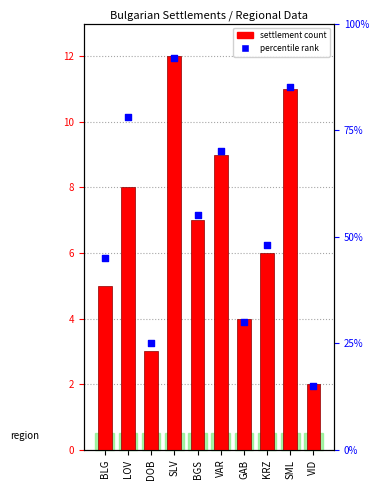

At how many categories does at least one series exceed 15?

9